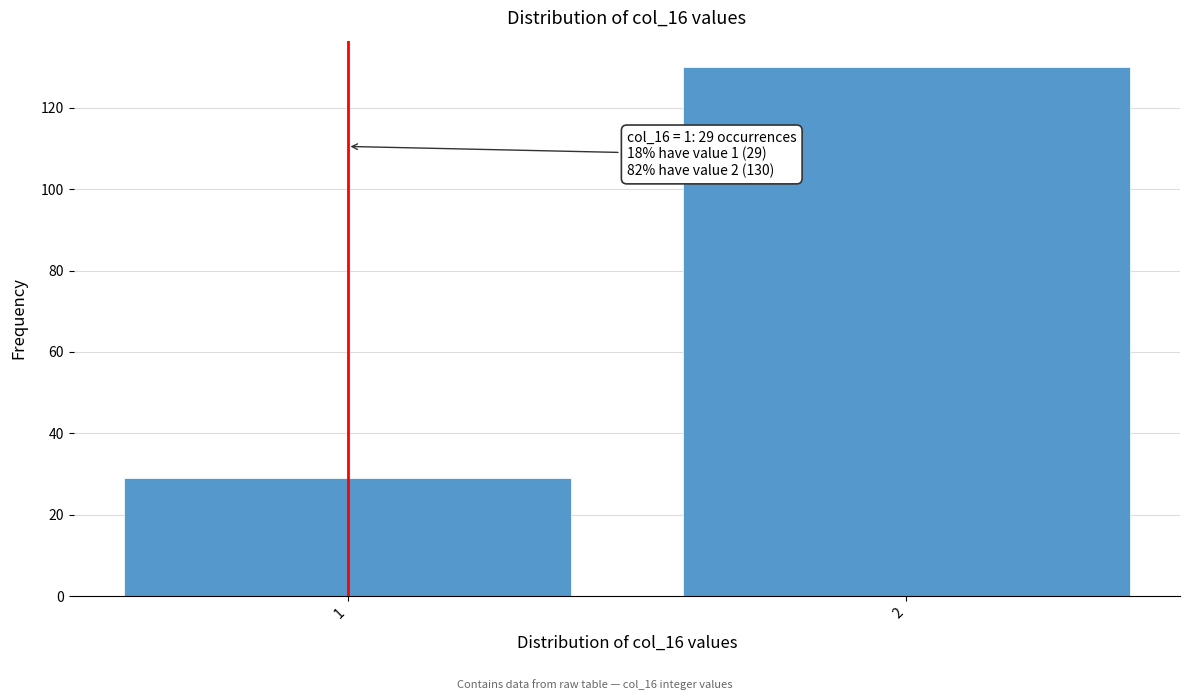

Reading right to left, transcribe all the data shown in this chart.

2=130	1=29